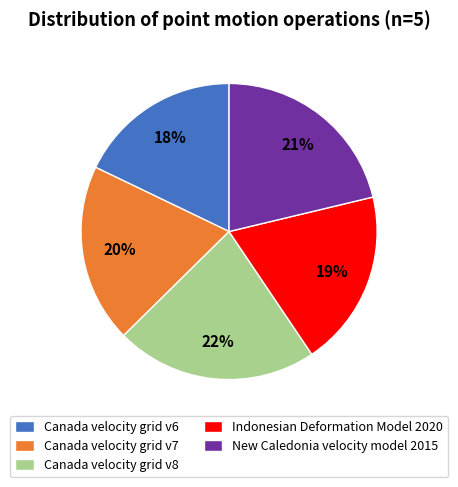

The Canada velocity grid v6 slice represents 28% of the pie. True or false?

False